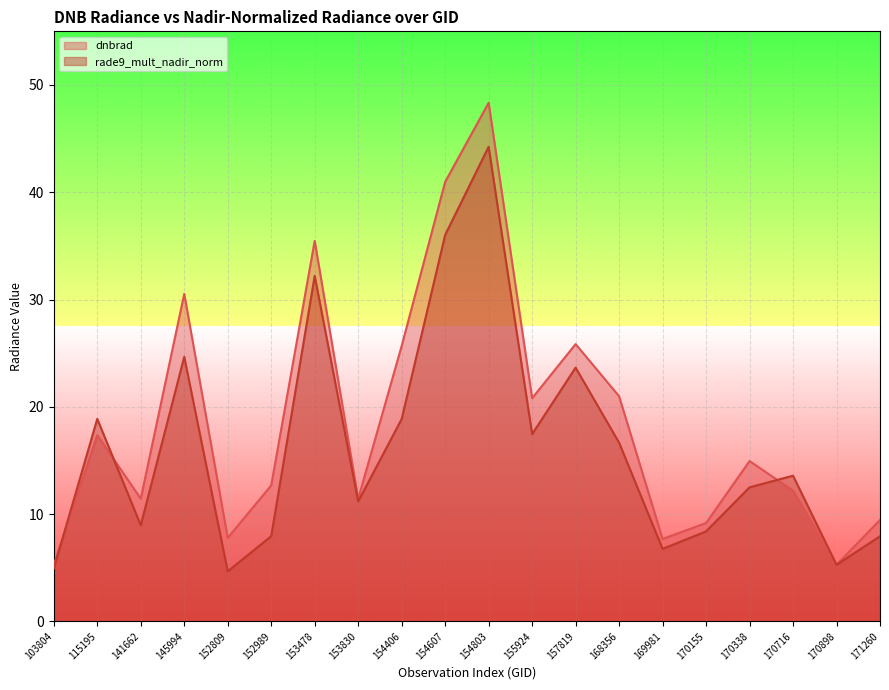

At which label does rade9_mult_nadir_norm reach its peak?

154803